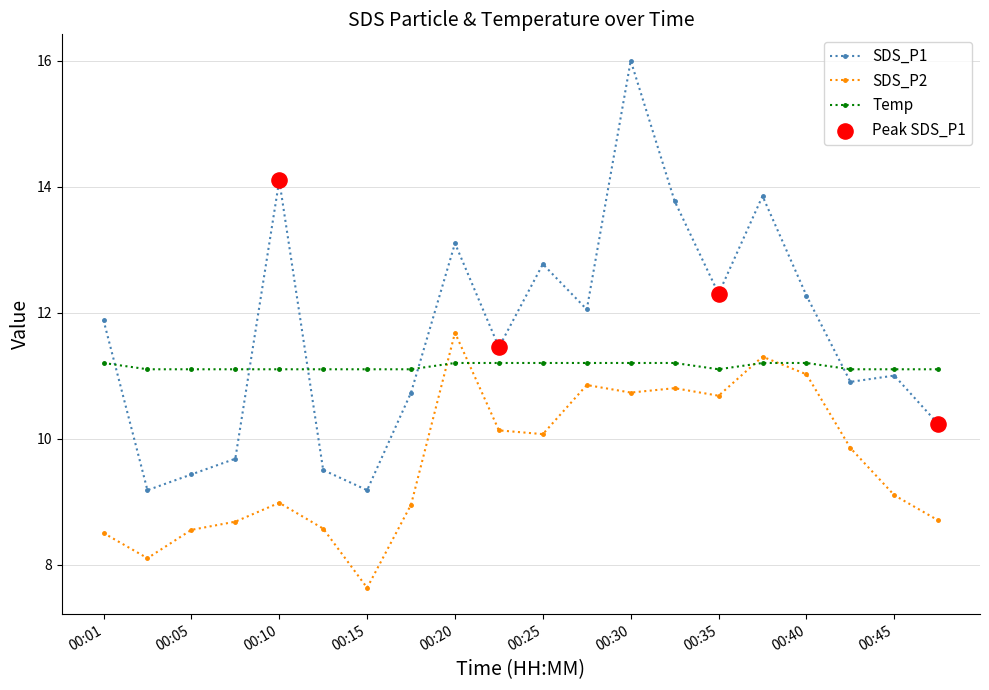

At how many categories does at least one series exceed 12?

9